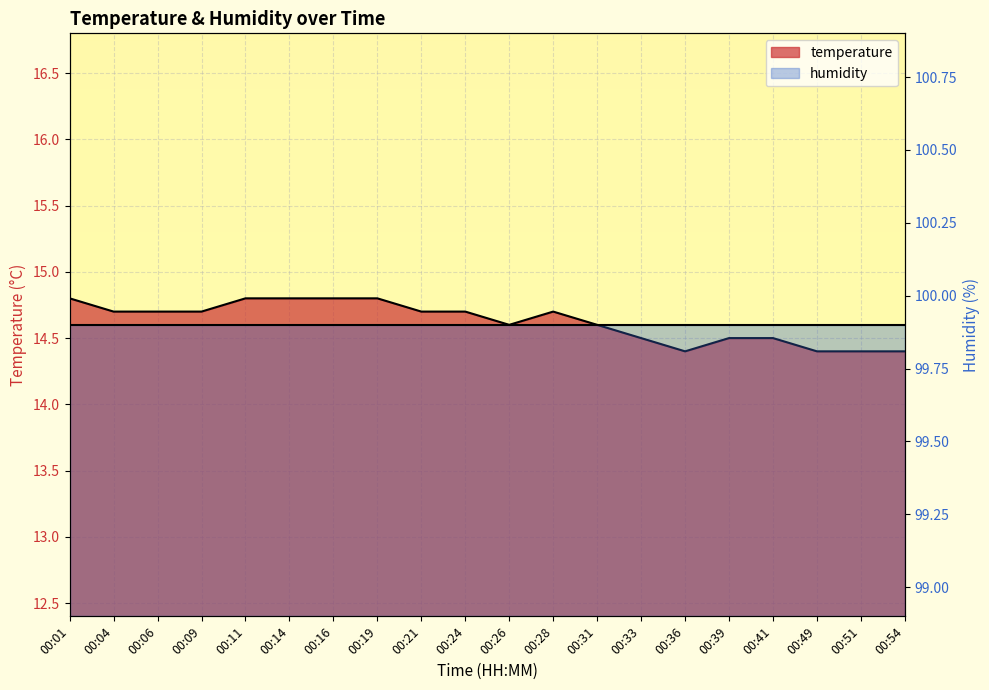

List the labels in order of value, smallest first.

00:36, 00:49, 00:51, 00:54, 00:33, 00:39, 00:41, 00:26, 00:31, 00:04, 00:06, 00:09, 00:21, 00:24, 00:28, 00:01, 00:11, 00:14, 00:16, 00:19